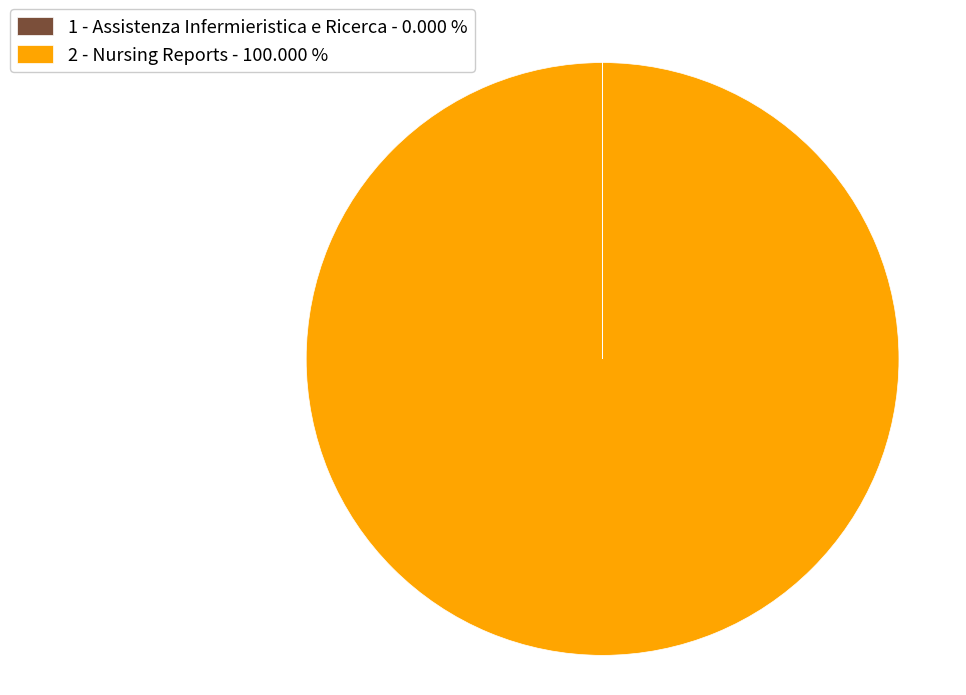

Is there any slice that represents more than half of the pie?

Yes